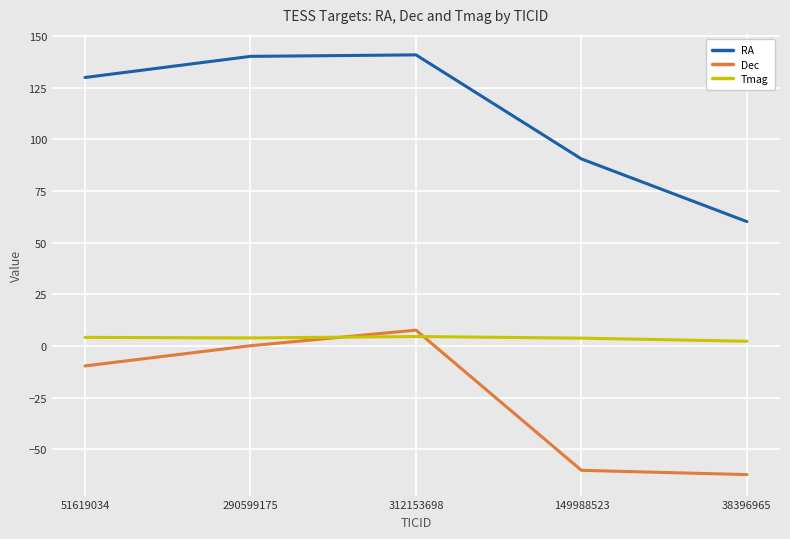

Rank the series by their average value, from highest to lowest.

RA, Tmag, Dec